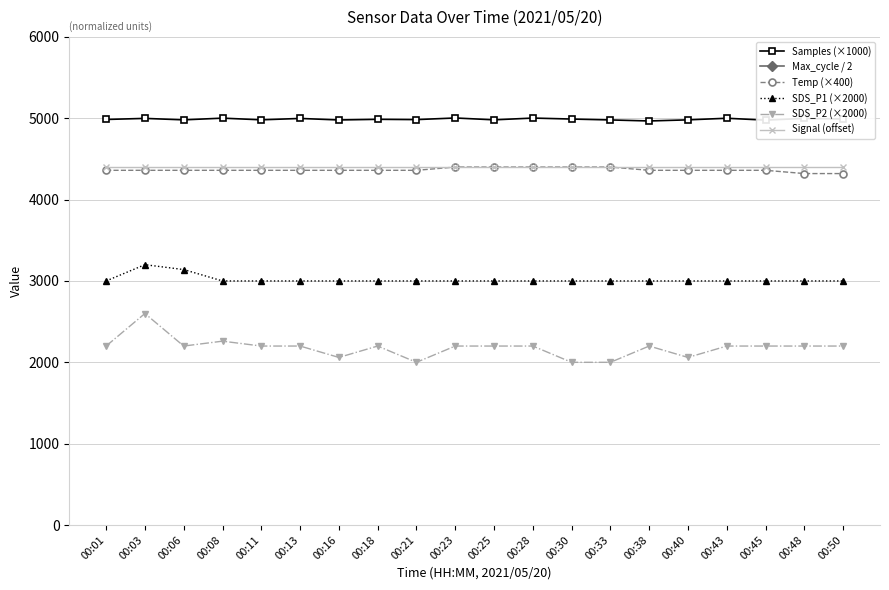

At which label does SDS_P2 (×2000) first exceed 2200?

00:03